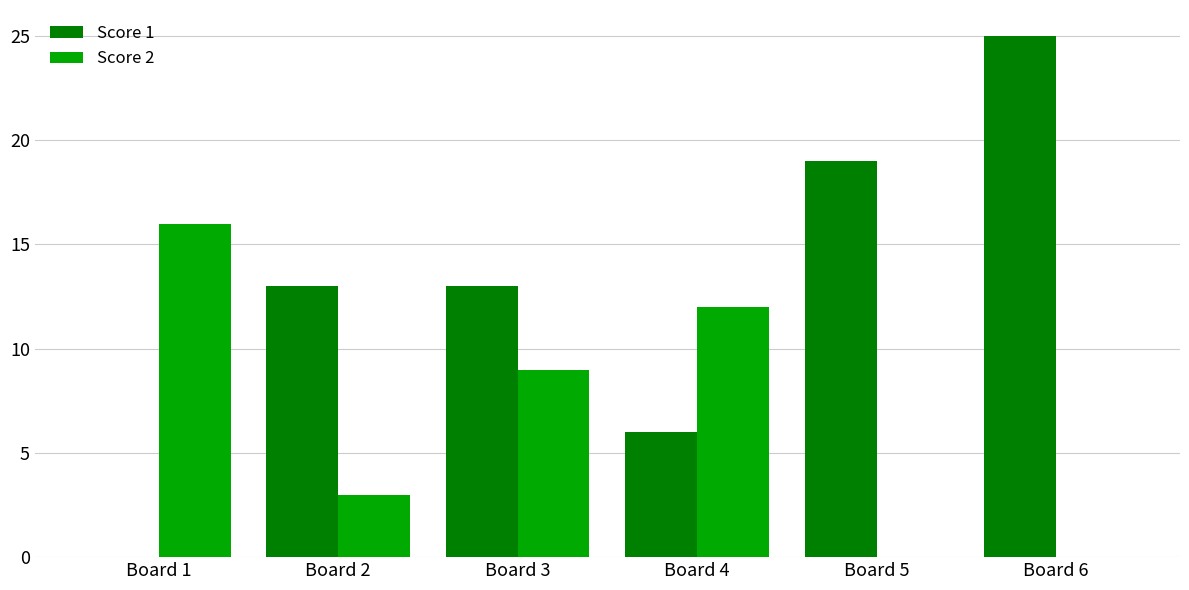

What is the spread (max minus min) of values at Board 3?

4